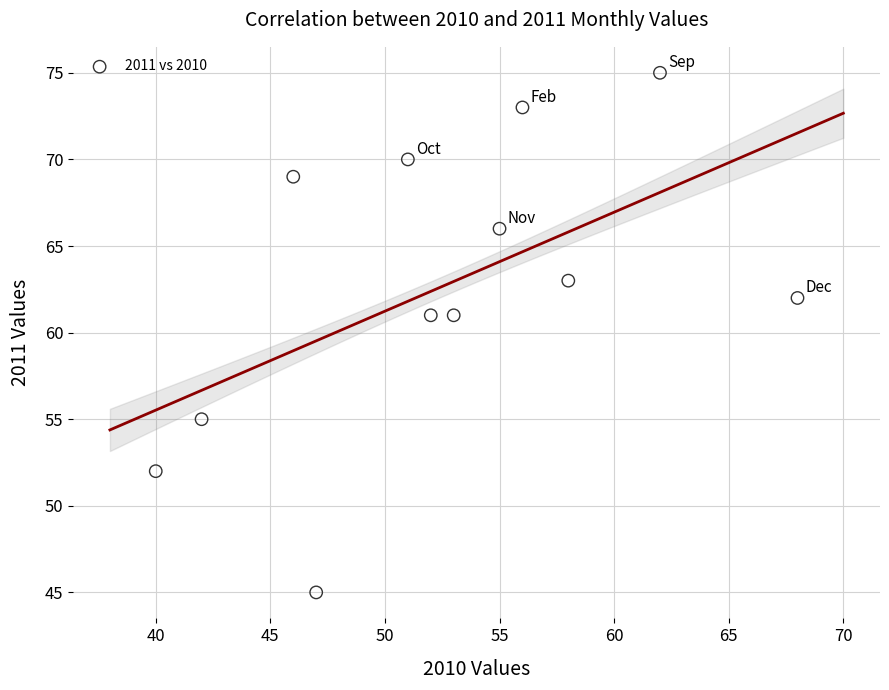

What is the average Y value?

63